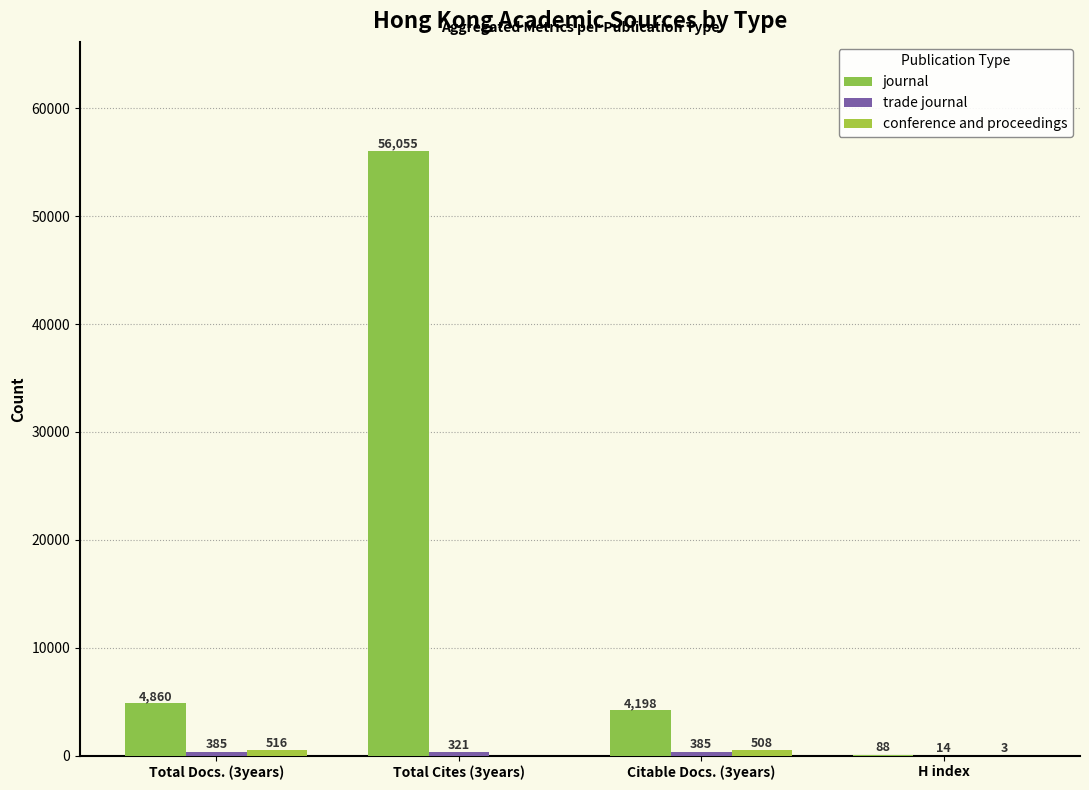

Does the chart contain stacked bars?

No